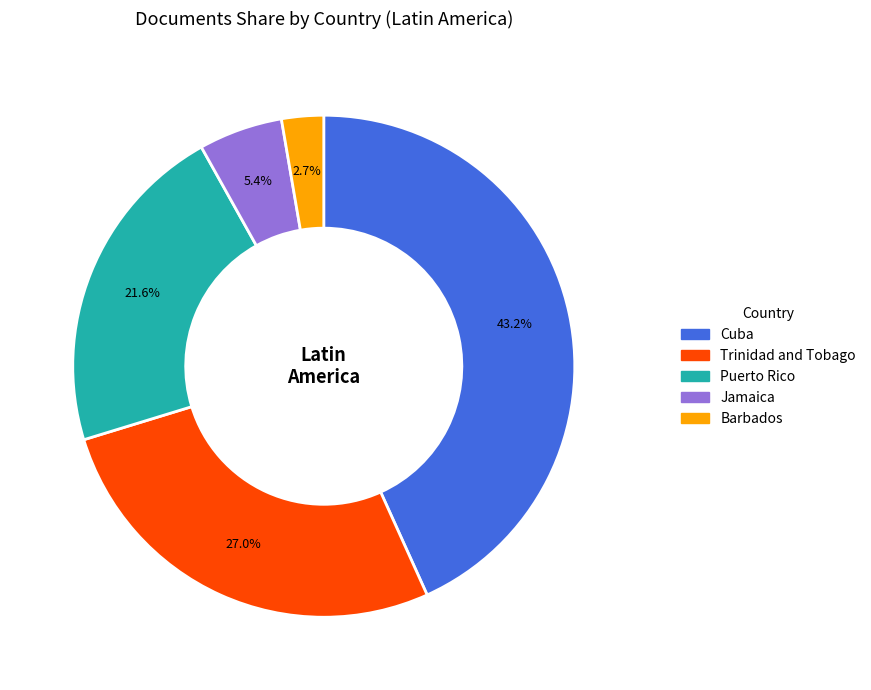

Which category has the biggest portion of the pie?

Cuba